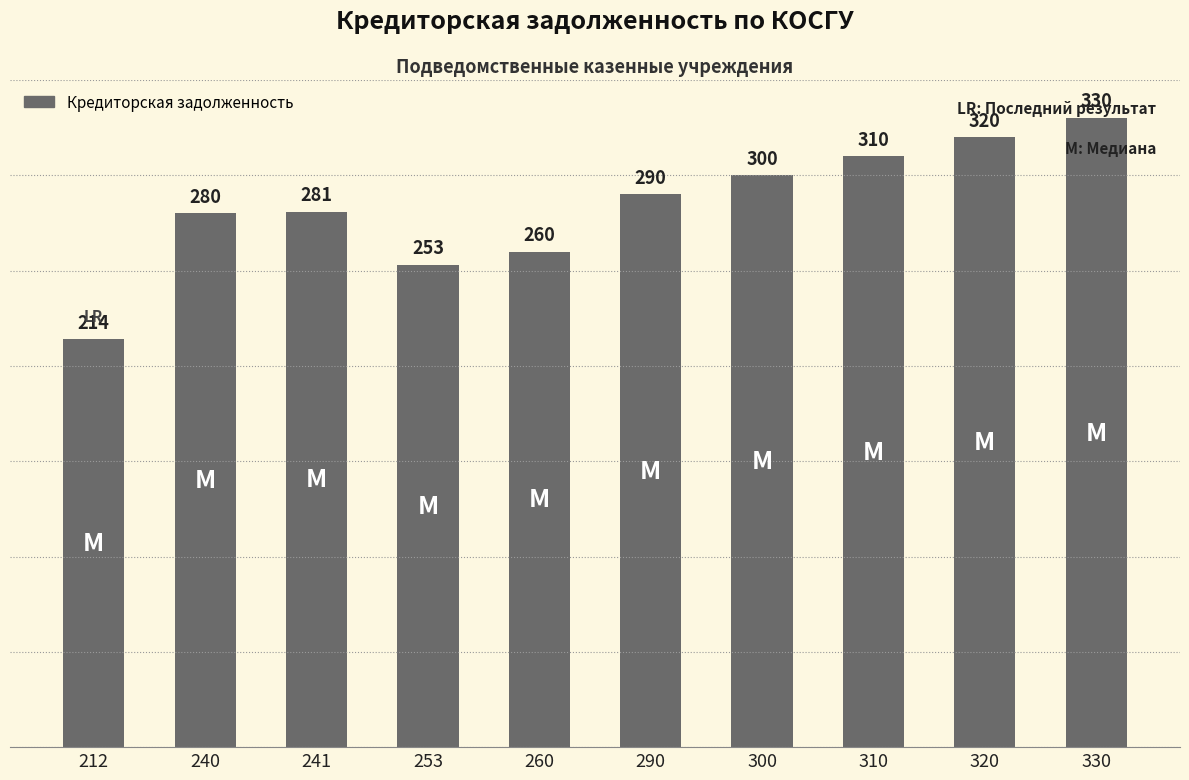

What value does the data have at 240, to the nearest 50?

300